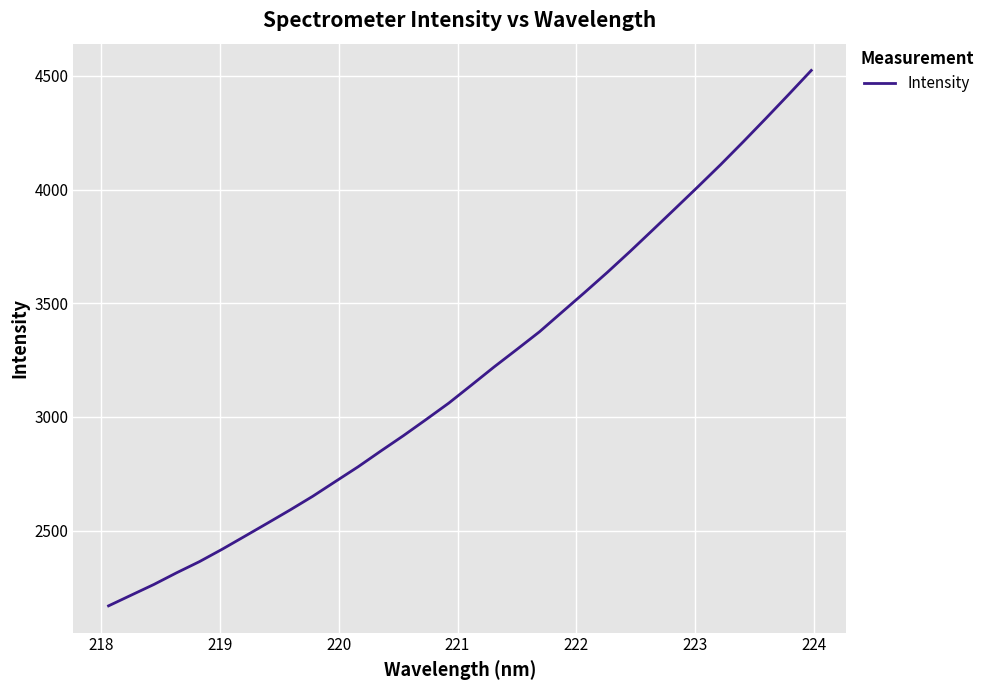

True or false: the data has more than 0 interior local peaks.

False